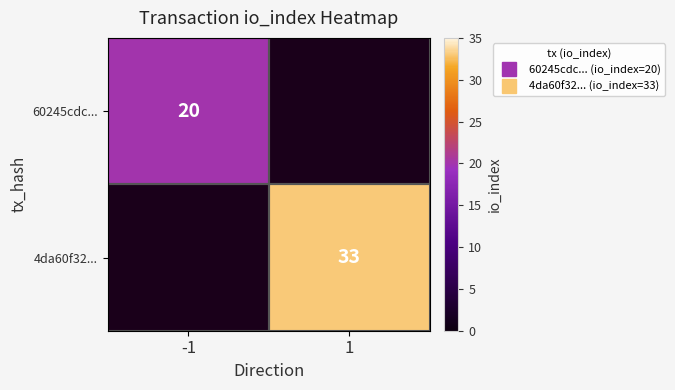

How many positive values does the 4da60f32... series have?

1